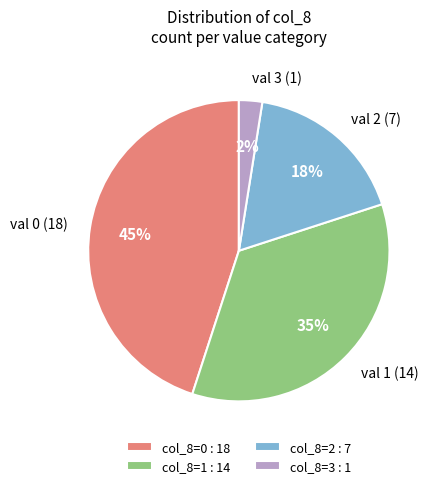

How many segments does this pie chart have?

4